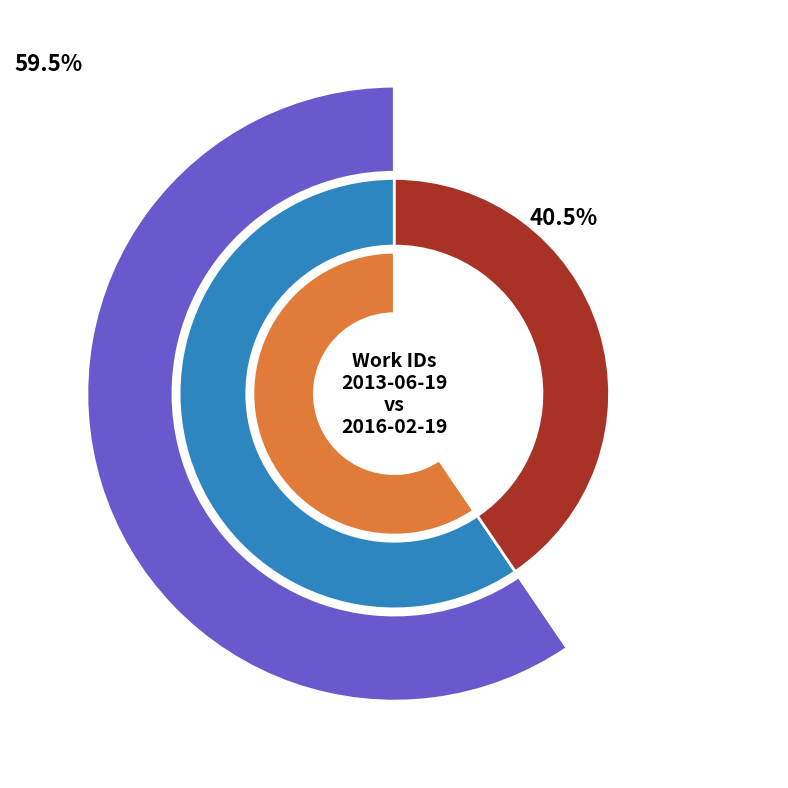

What percentage is the 2013-06-19 slice, to the nearest percent?

60%